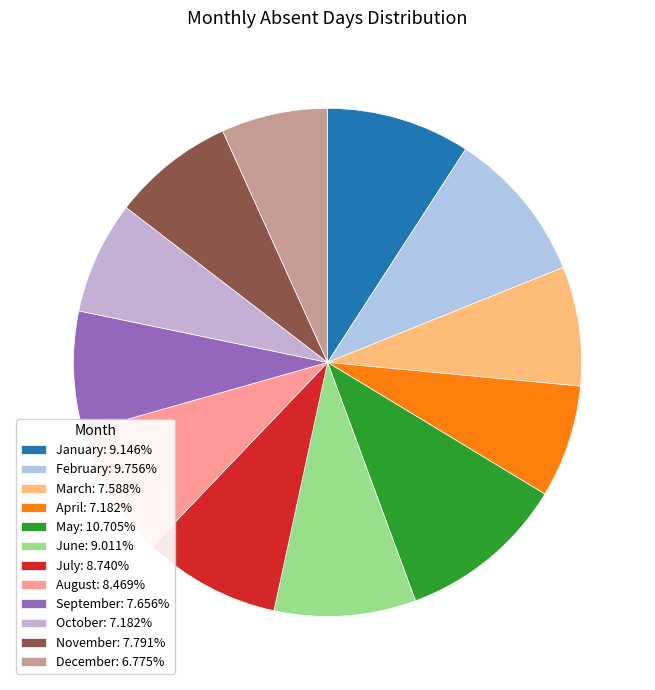

To the nearest percent, what is the combined percentage of April and September?

15%